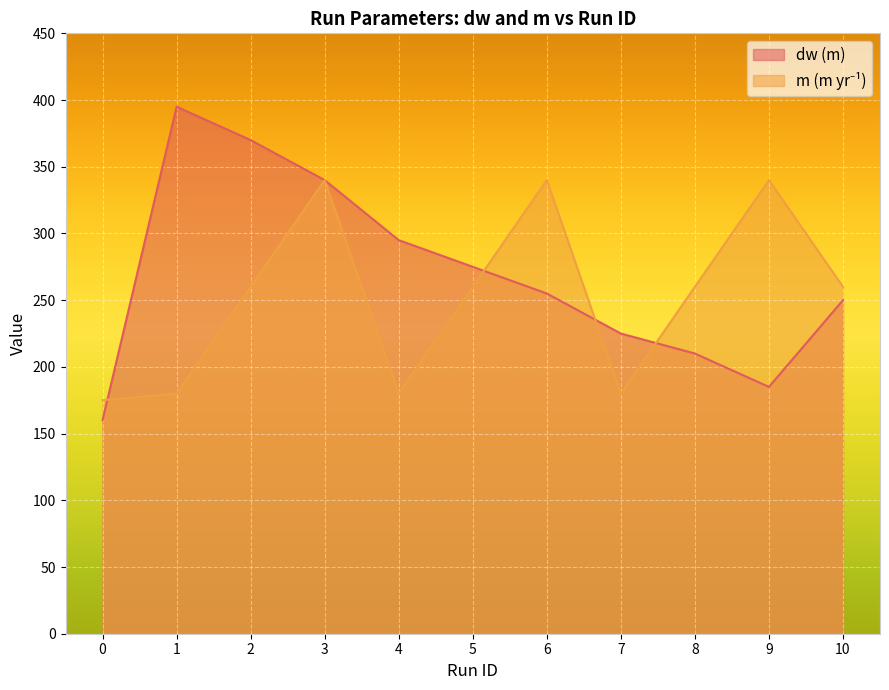

Does the chart display data point markers on the line(s)?

No